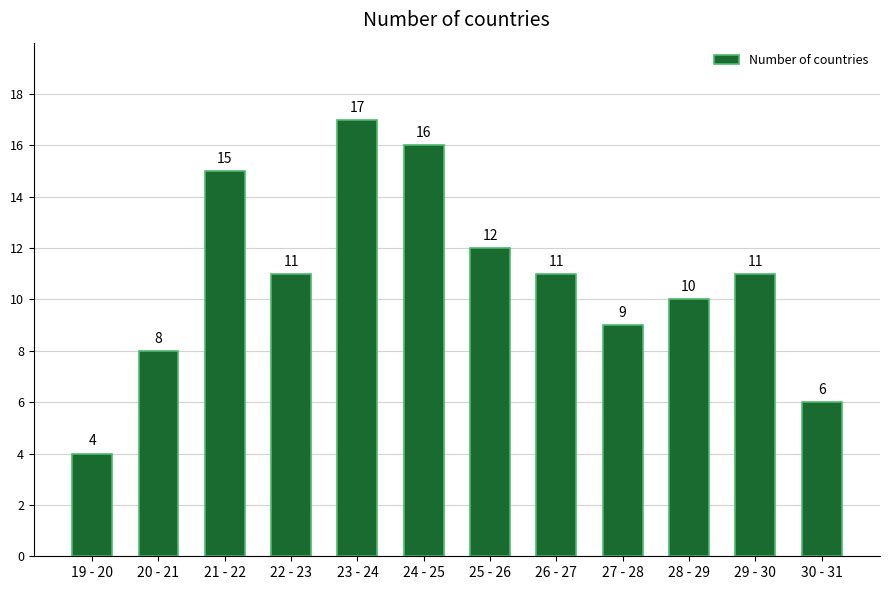

Reading left to right, extract all data points from this chart.

19 - 20=4	20 - 21=8	21 - 22=15	22 - 23=11	23 - 24=17	24 - 25=16	25 - 26=12	26 - 27=11	27 - 28=9	28 - 29=10	29 - 30=11	30 - 31=6